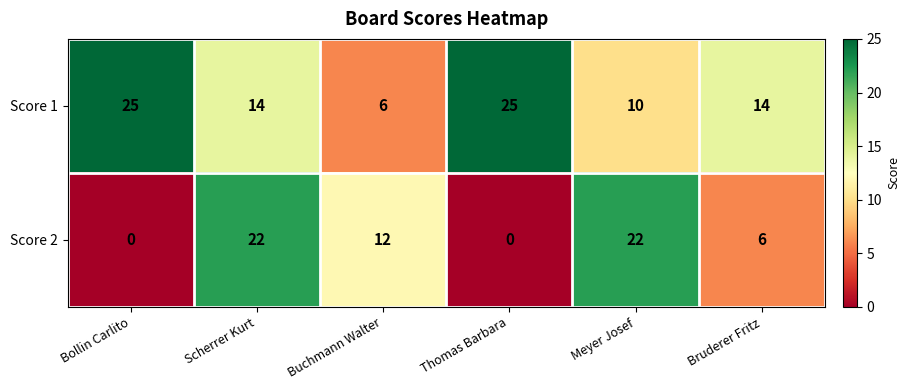

Count the number of categories in the chart.

6